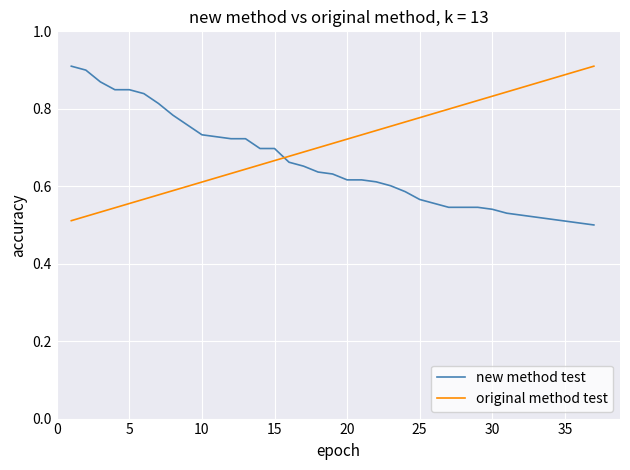

List the series in order of their overall mean, lowest first.

new method test, original method test